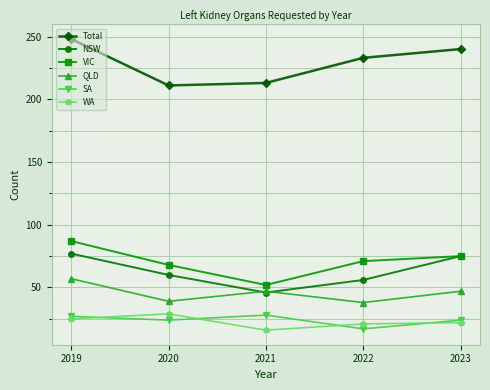

Which series changed the most between 2021 and 2023?

NSW